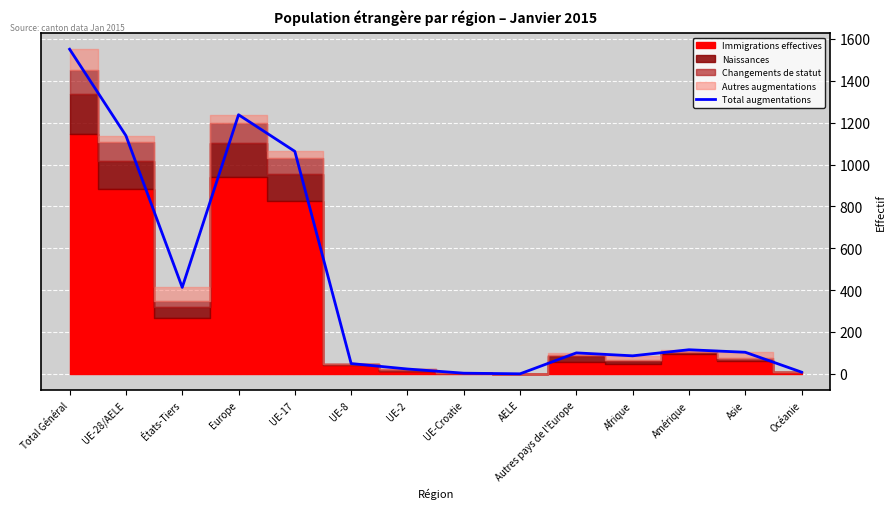

Between États-Tiers and Amérique, which is larger?

États-Tiers